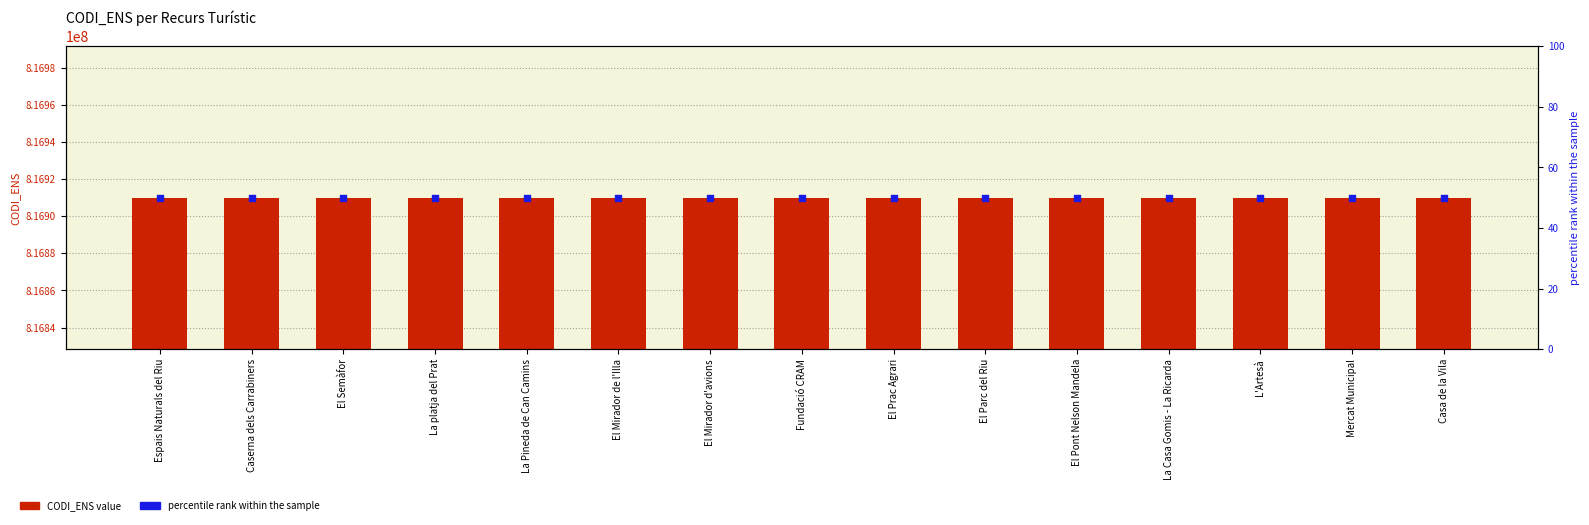

Which series contains the lowest Y value?

percentile rank within the sample